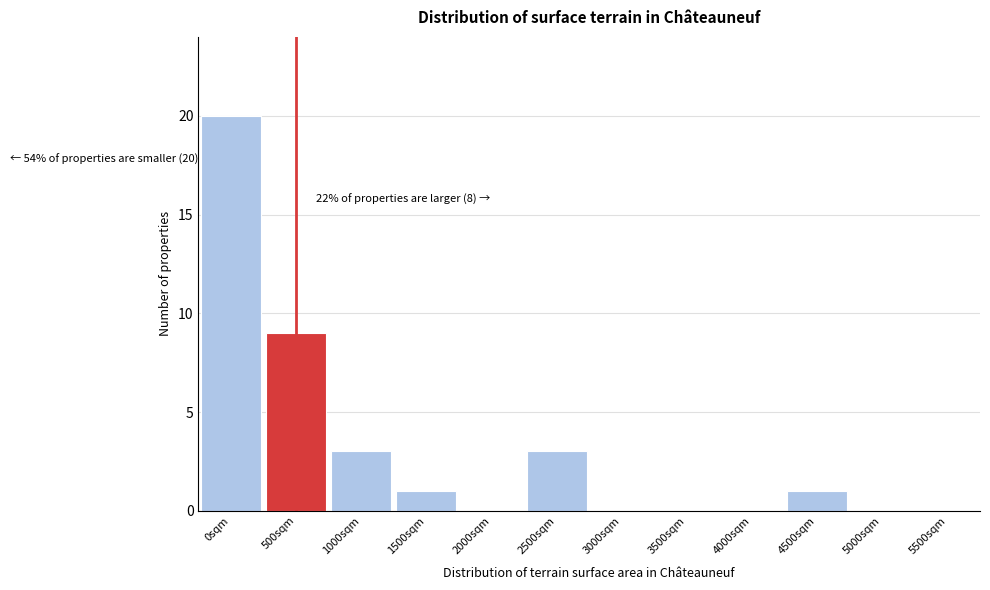

Reading left to right, extract all data points from this chart.

0sqm=20	500sqm=9	1000sqm=3	1500sqm=1	2000sqm=0	2500sqm=3	3000sqm=0	3500sqm=0	4000sqm=0	4500sqm=1	5000sqm=0	5500sqm=0